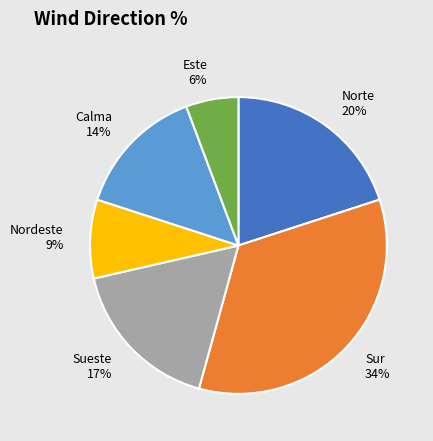

Between Norte and Este, which is larger?

Norte